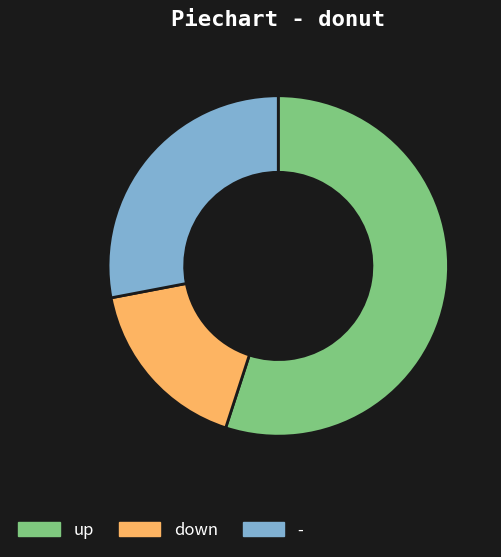

True or false: down accounts for 27% of the total.

False